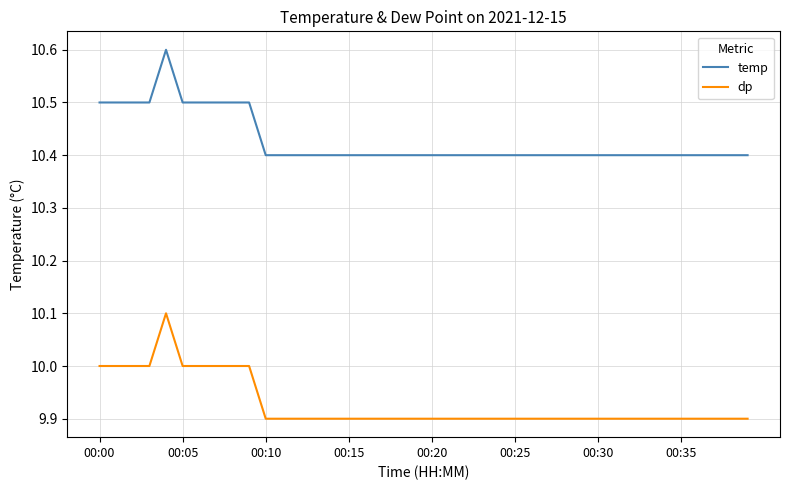

What is the maximum value shown in the chart?

10.6